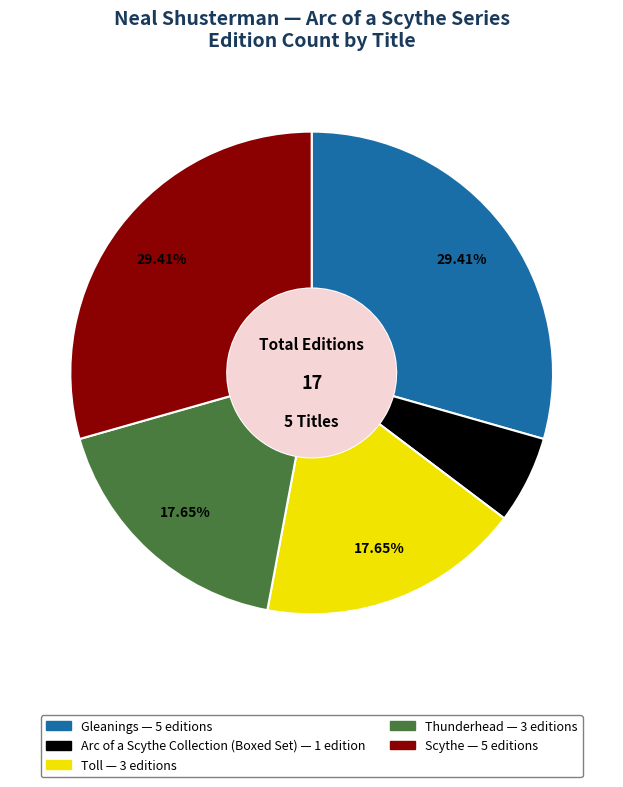

To the nearest percent, what is the combined percentage of Scythe and Gleanings?

59%